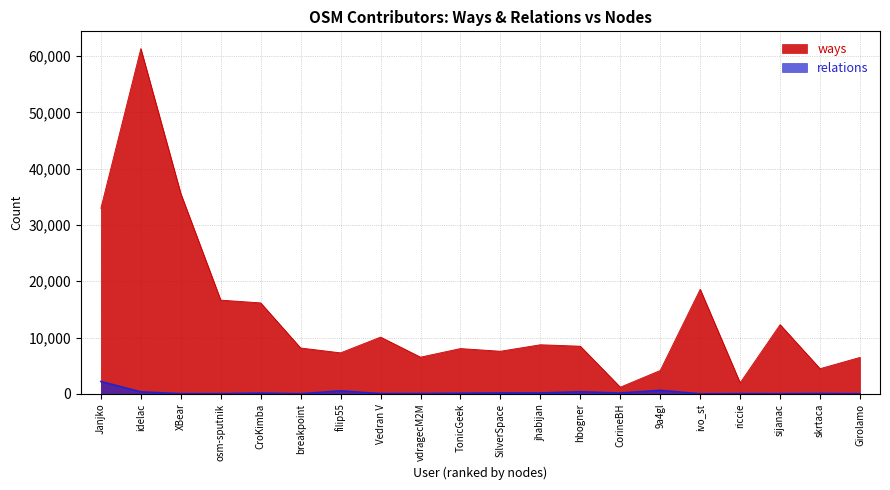

What is the sum of the ways values at Janjko and jhabijan?

41661